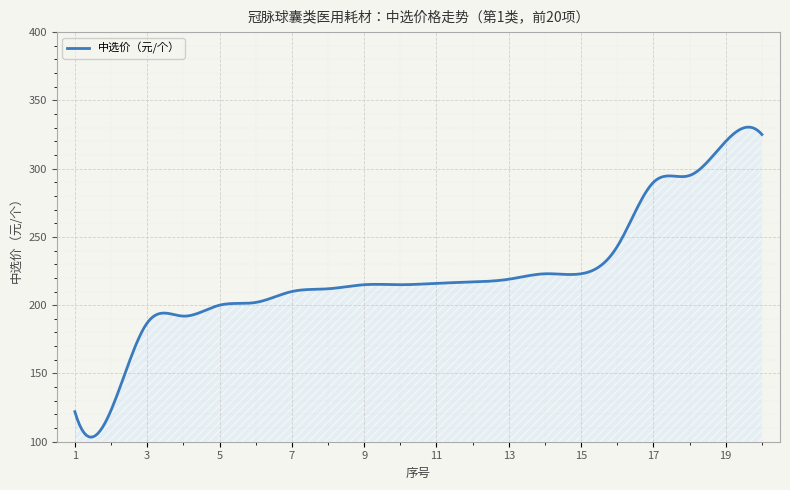

How many lines are shown in the chart?

1